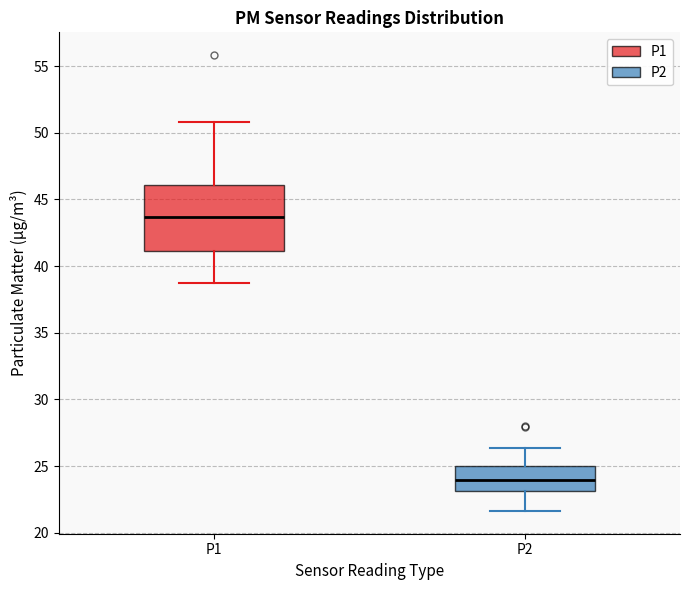

Reading left to right, read every box against the y-axis: the position of its median line, the range the box covers, and the ends of its whiskers. The values are not printed on the chart, so give them approximately, as read against the axis.

P1: median 43.5, box 41.0 to 46.0, whiskers 38.5 to 51.0
P2: median 24.0, box 23.0 to 25.0, whiskers 21.5 to 26.5